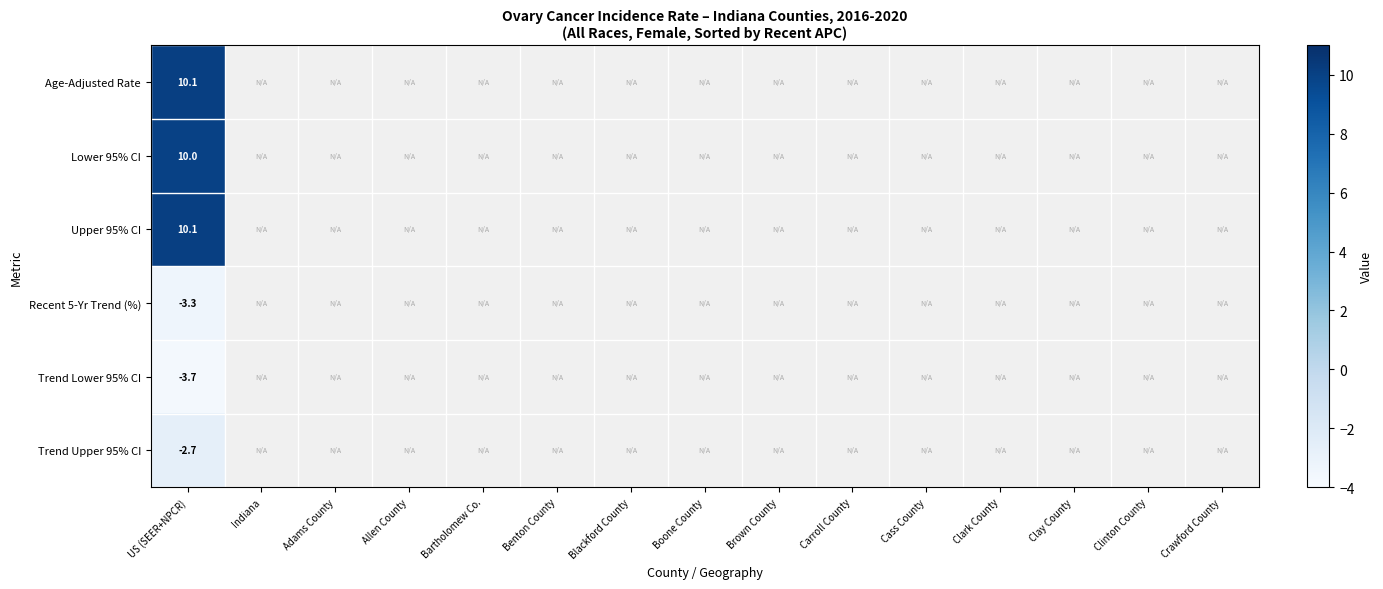

Which series has the largest range (max minus min)?

Age-Adjusted Rate